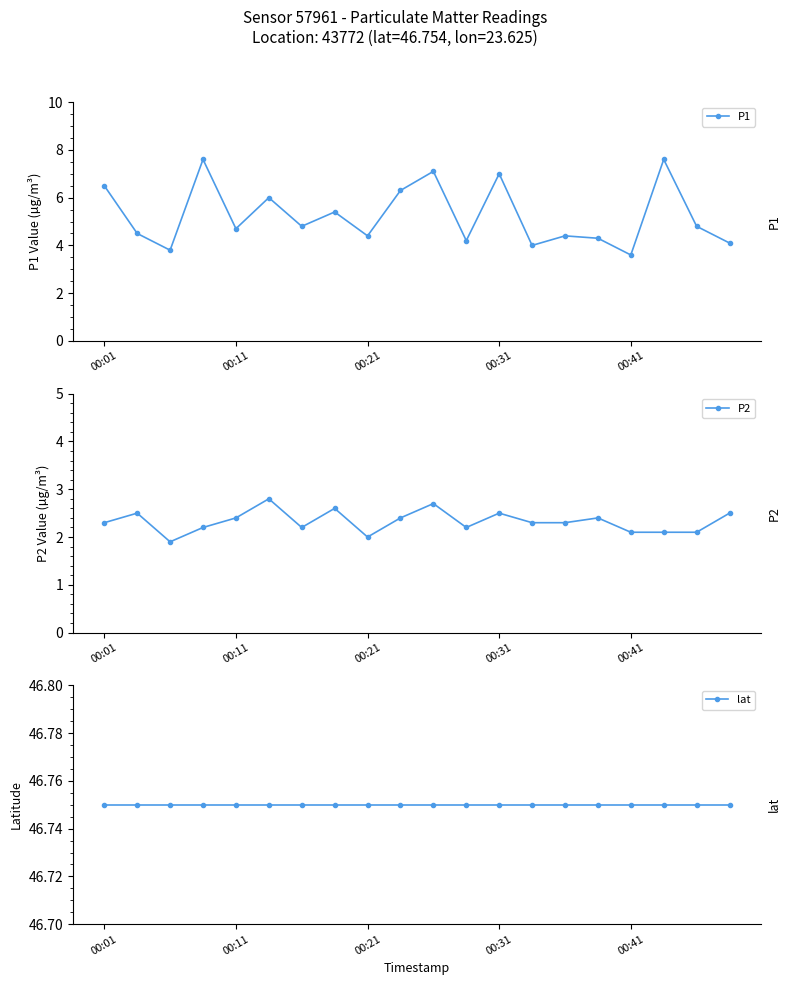

What is the total value across all series at 18?

53.6